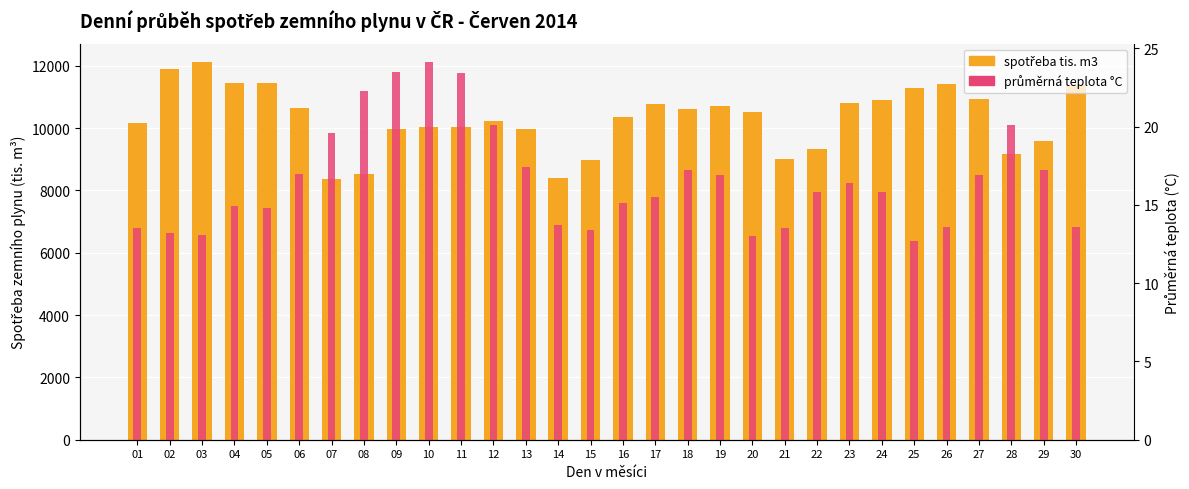

What are all the series names shown in the legend?

spotřeba tis. m3, průměrná teplota °C